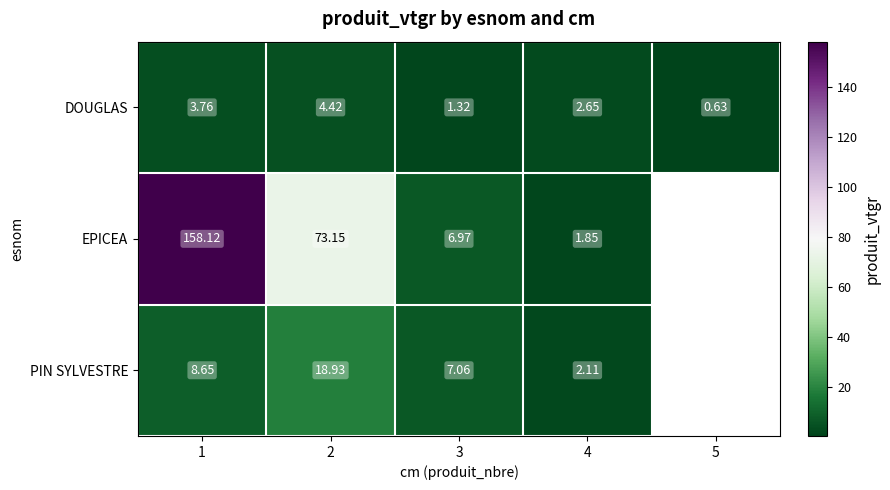

Is the value of DOUGLAS at 2 greater than the value of PIN SYLVESTRE at 4?

Yes